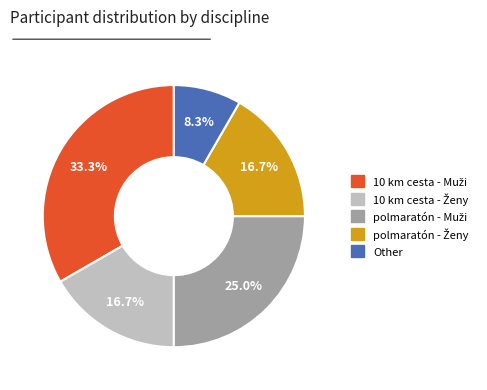

Count the number of slices in the pie.

5